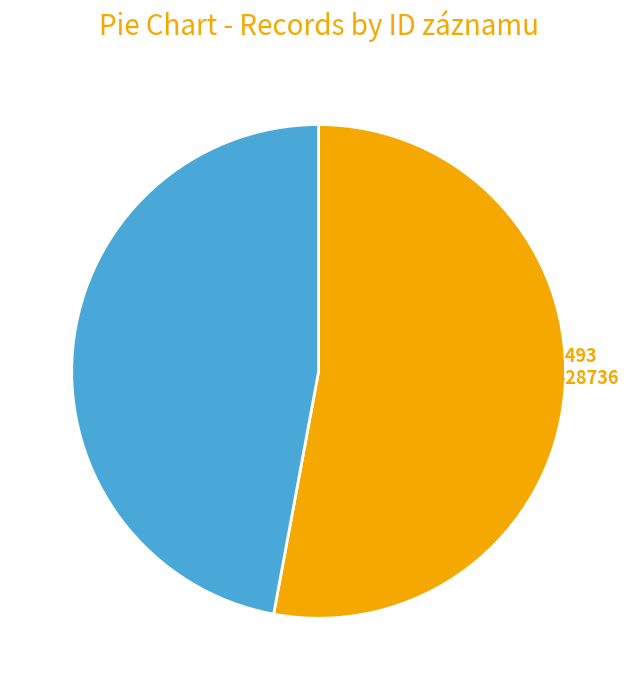

Combined, do 101493 and 104339 account for over 50%?

Yes